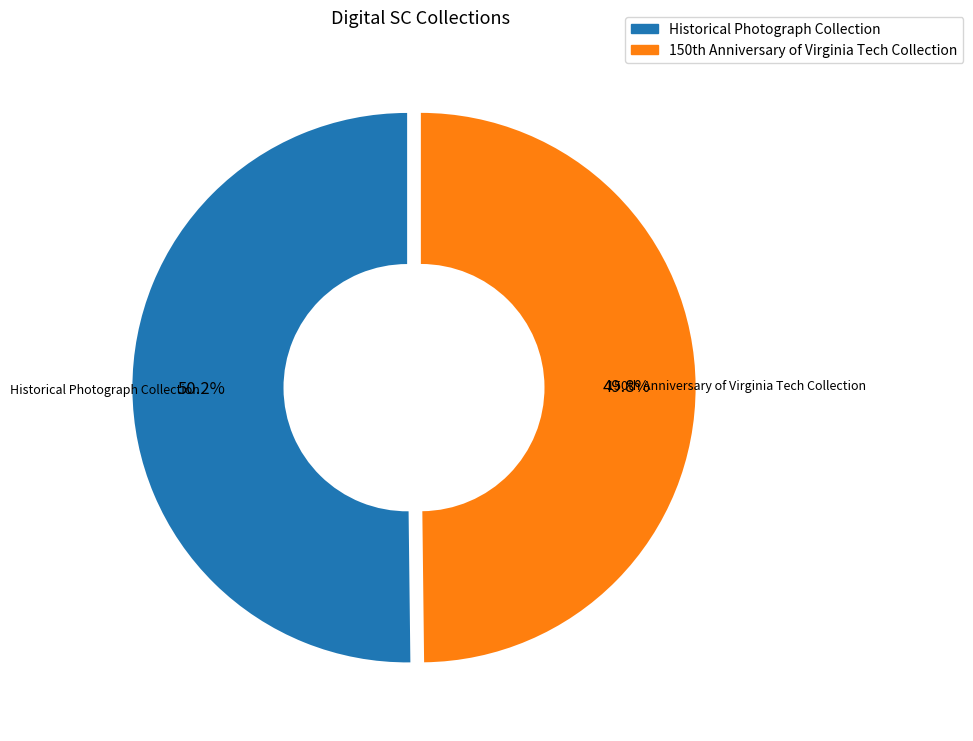

Does any single category account for the majority?

Yes